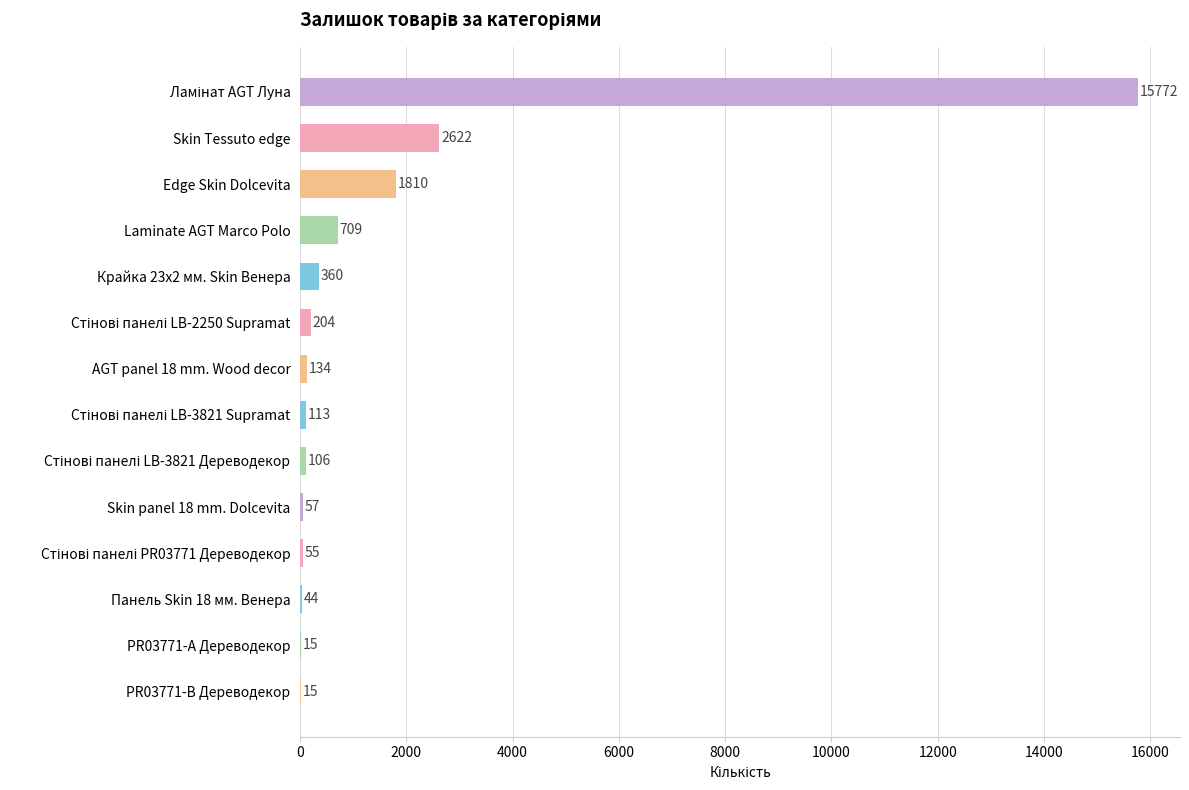

What is the average value?

1573